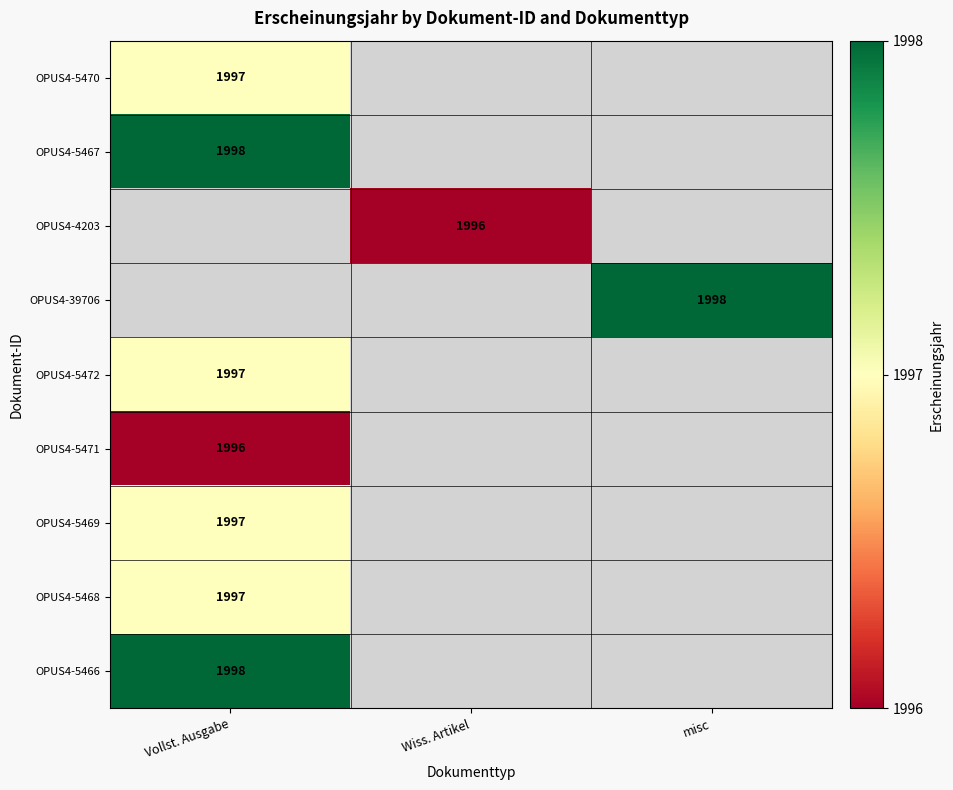

The value of OPUS4-39706 at misc is 610. True or false?

False